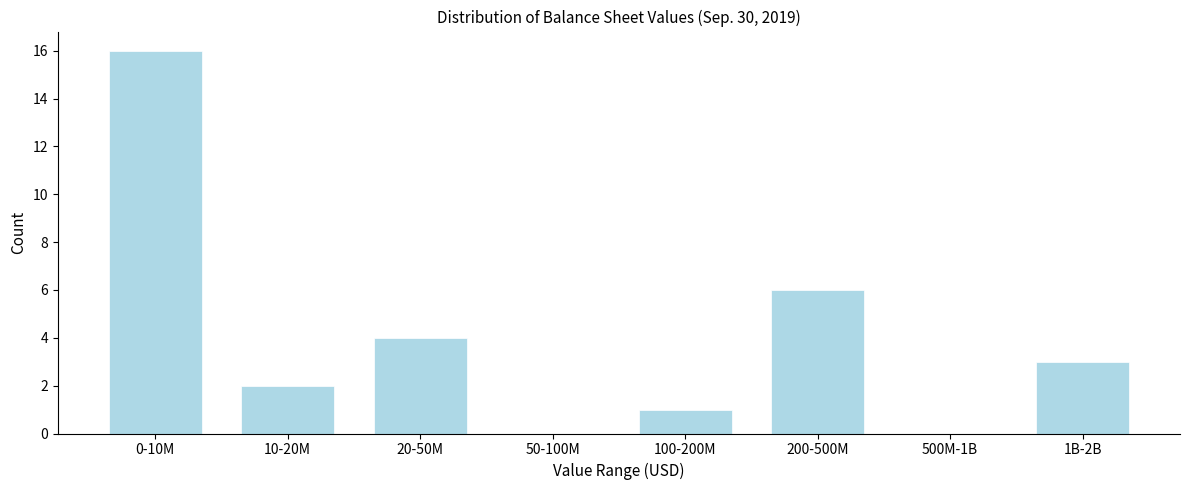

Reading left to right, extract all data points from this chart.

0-10M=16	10-20M=2	20-50M=4	50-100M=0	100-200M=1	200-500M=6	500M-1B=0	1B-2B=3